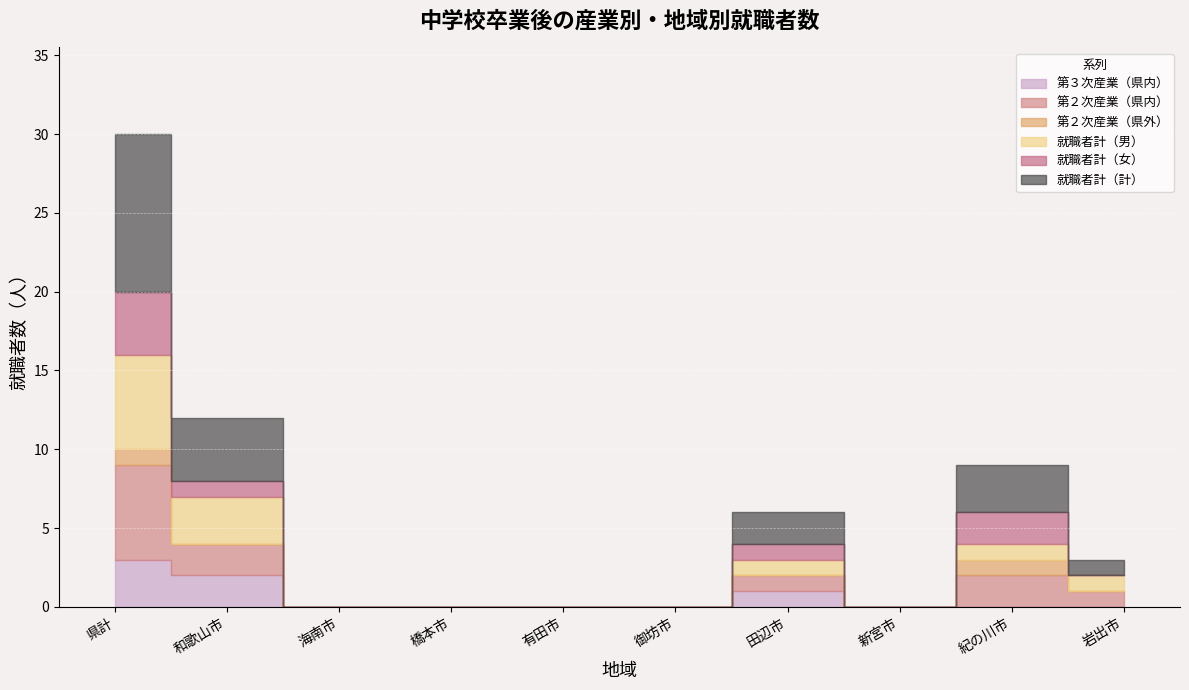

What is the difference between the maximum and minimum values in the 第３次産業（県内） series?

3